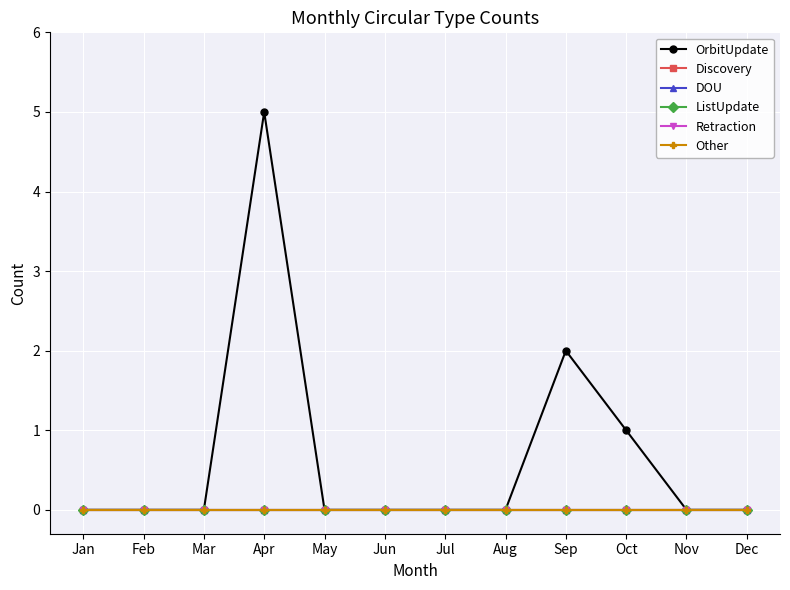

At which category is the sum across all series the highest?

Apr